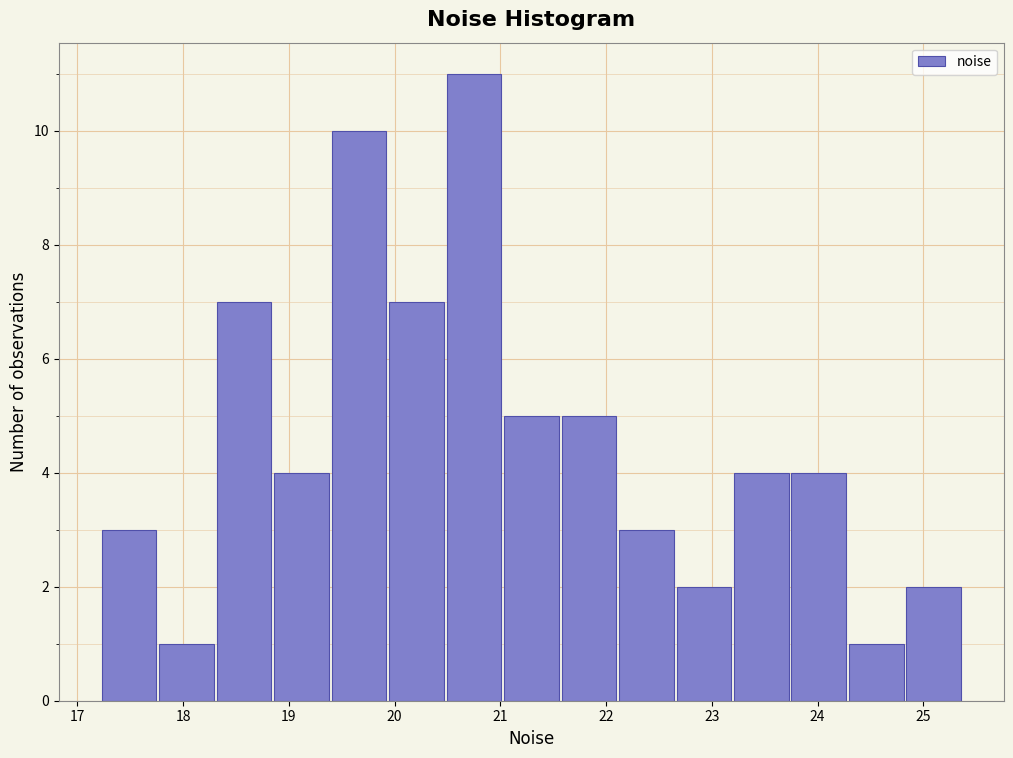

What is the height of the bar covering 24.3 to 24.8 on the x-axis? Neither the bar edges nor the heights are printed on the chart, so give them approximately, as read against the axes.

1